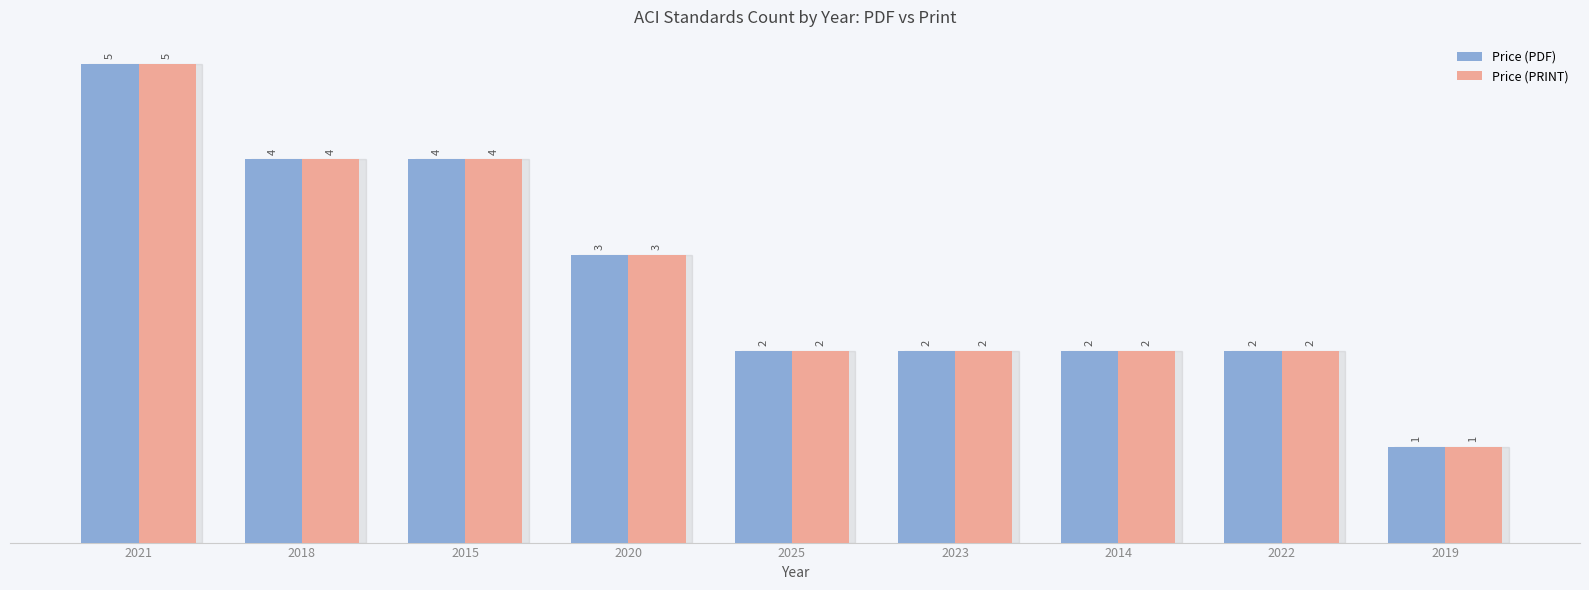

At which label is Price (PDF) closest to 3?

2020